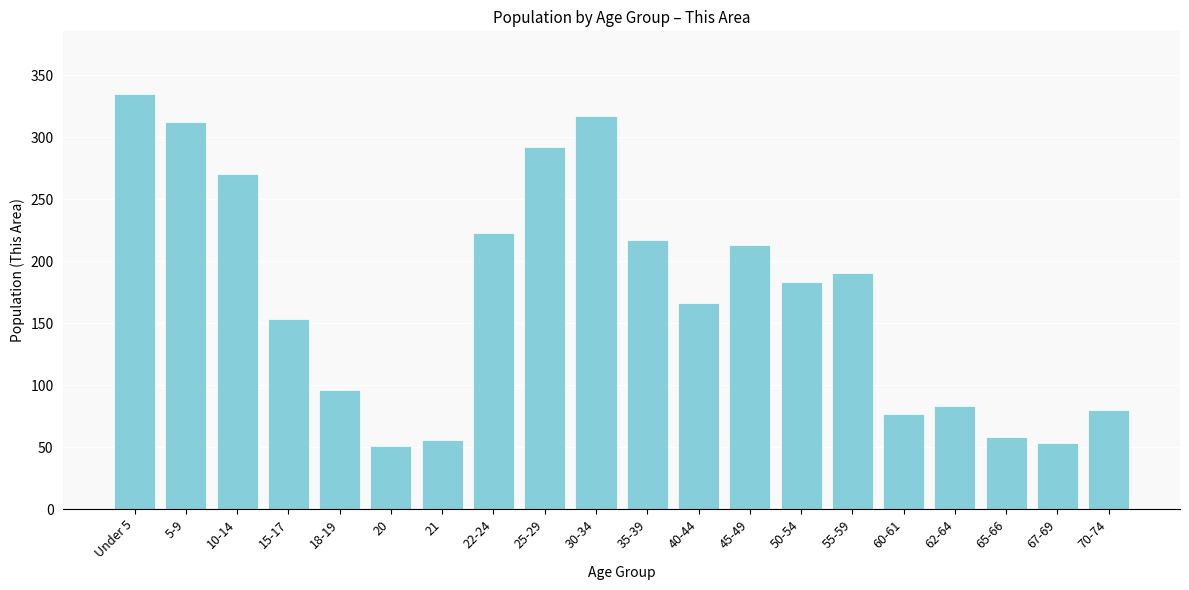

Reading left to right, what are all the values shown in this chart?

335	312	270	153	96	51	56	223	292	317	217	166	213	183	190	77	83	58	53	80